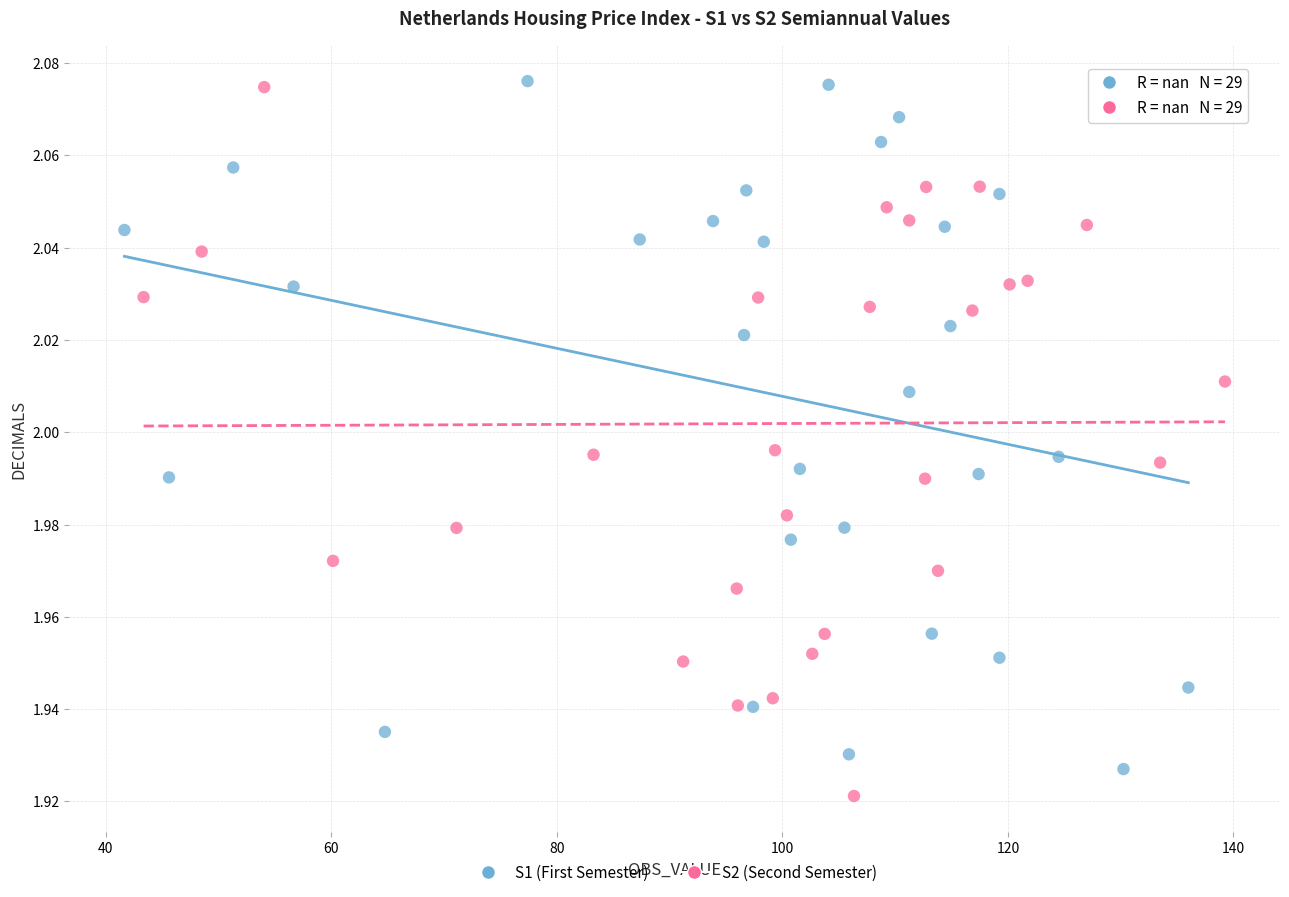

What are all the series names shown in the legend?

S1 (First Semester), S2 (Second Semester)